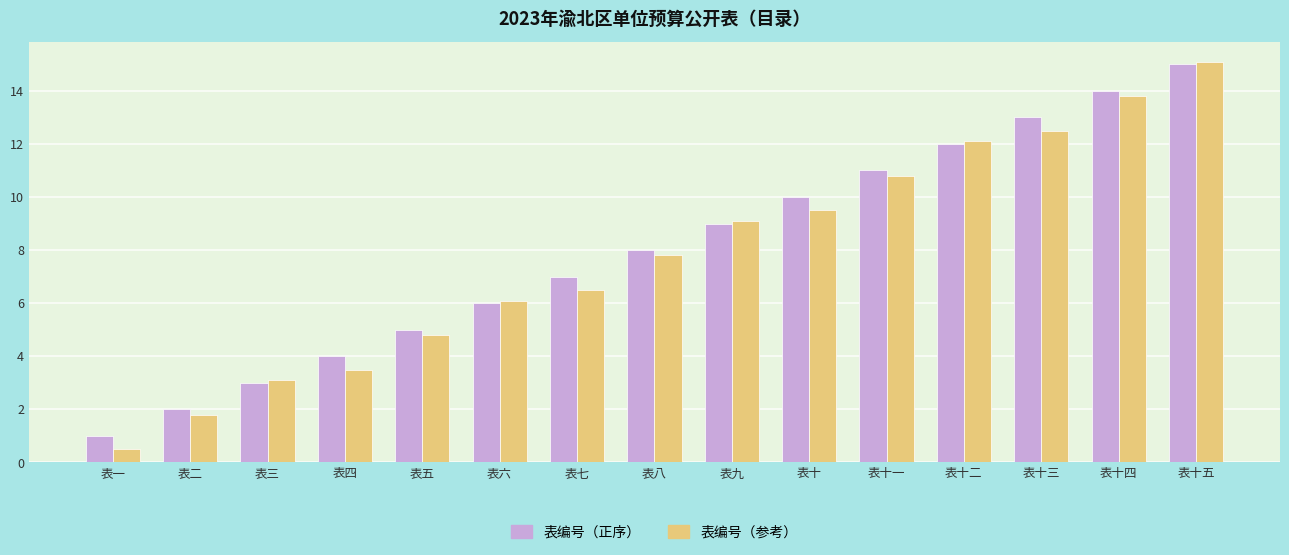

At how many categories does at least one series exceed 6?

10